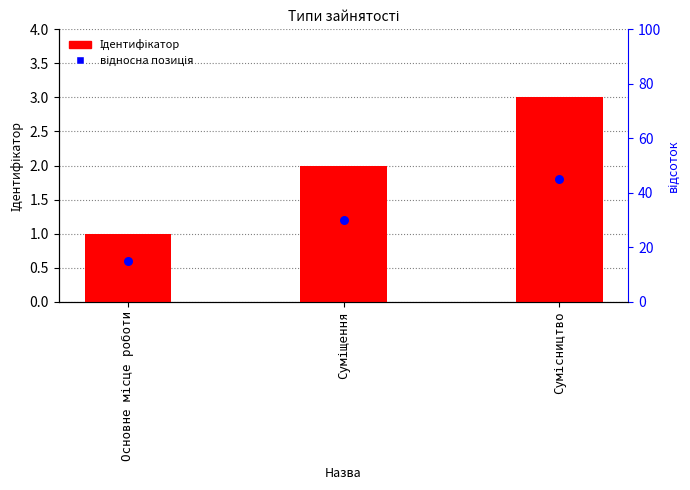

What are all the series names shown in the legend?

Ідентифікатор, відносна позиція